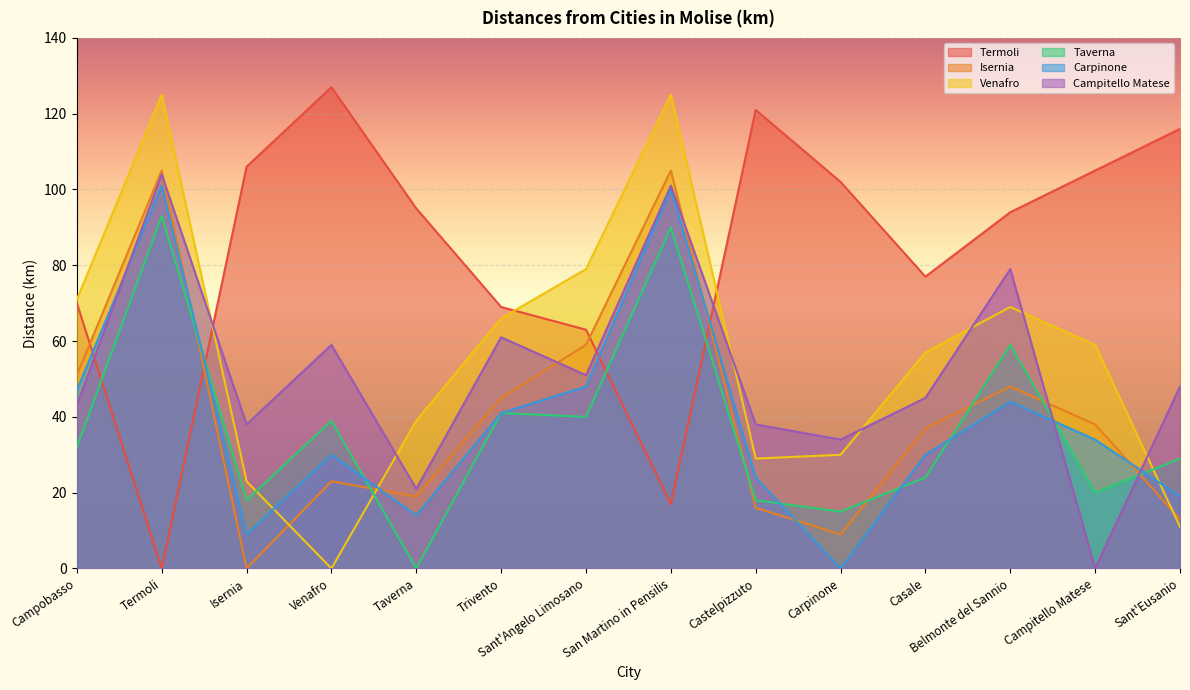

What is the difference between the highest and lowest values at Castelpizzuto?

105